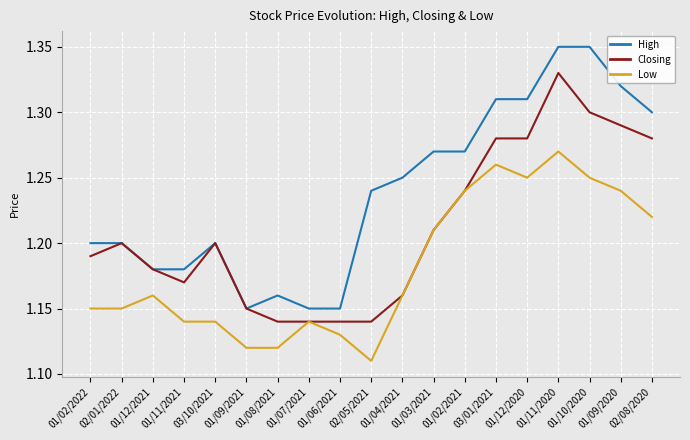

True or false: Closing has a value of 1.3 at 02/08/2020.

True